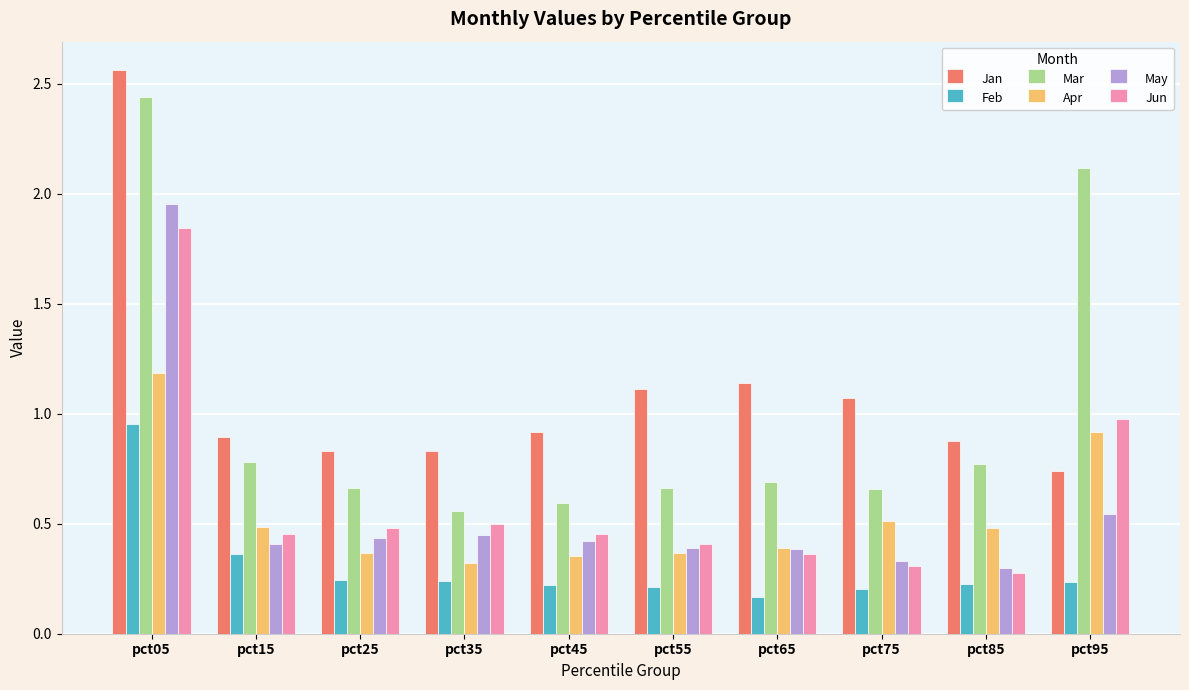

Between pct05 and pct15, which series saw the biggest shift?

Jan